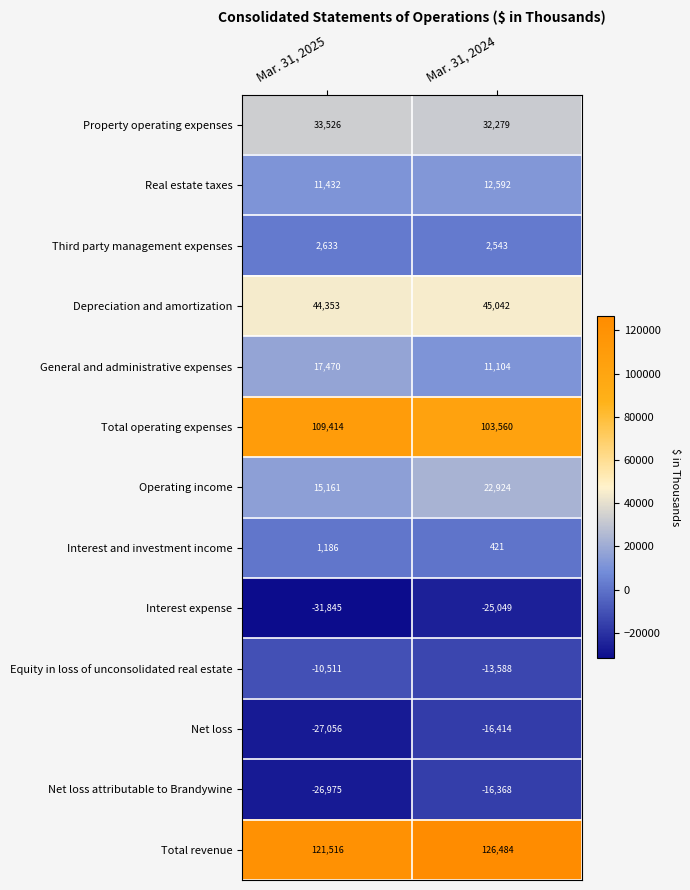

What is the spread (max minus min) of values at Mar. 31, 2025?

153361